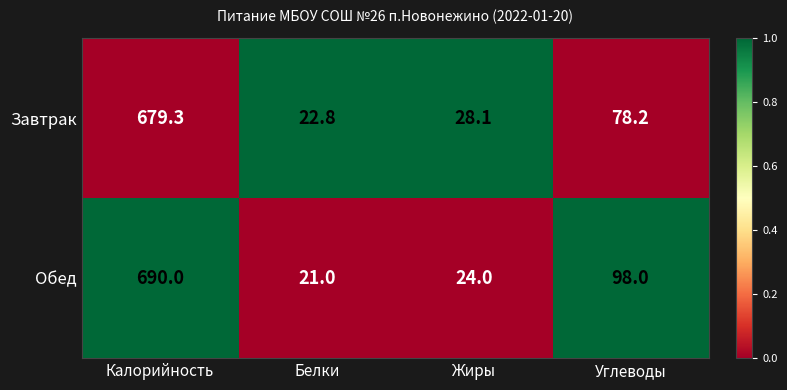

What is the difference between the Завтрак values at Углеводы and Жиры?

50.1